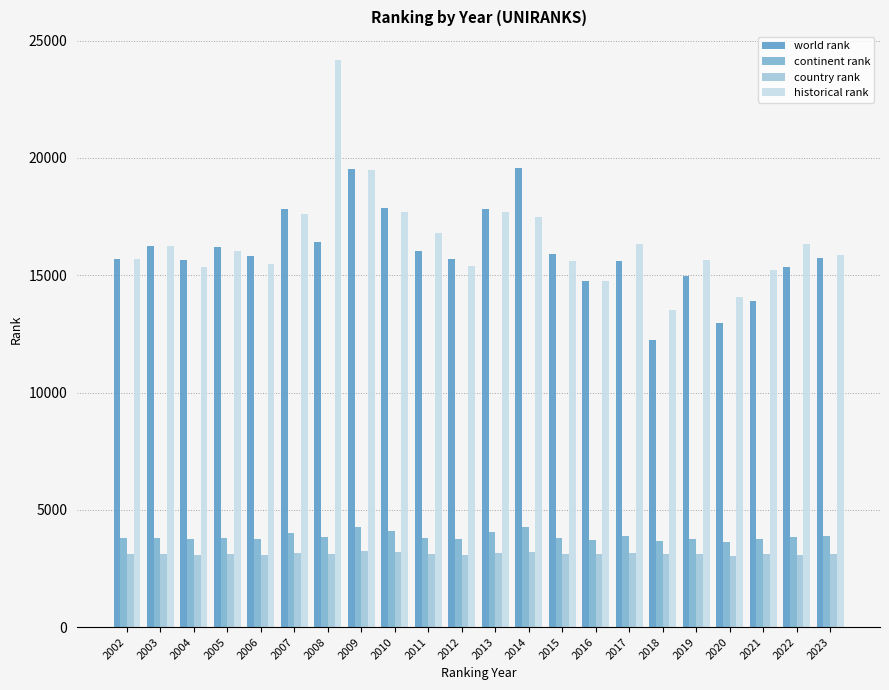

How many values in the country rank series are below 3112?

11